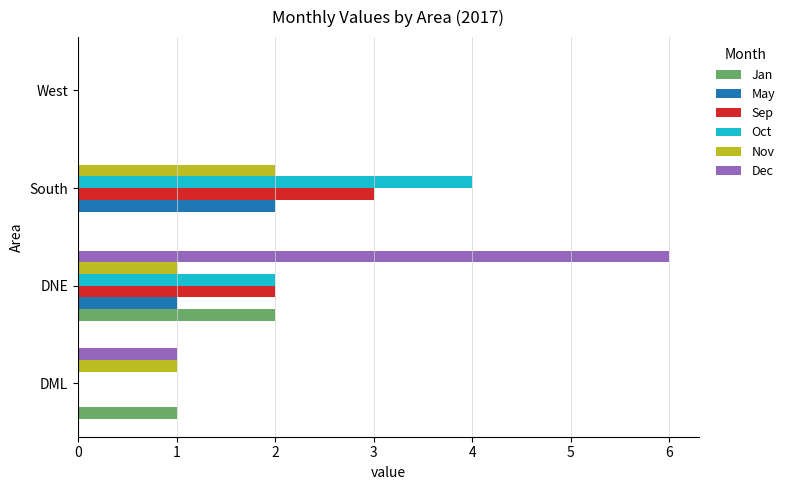

How many categories are shown in the chart?

4